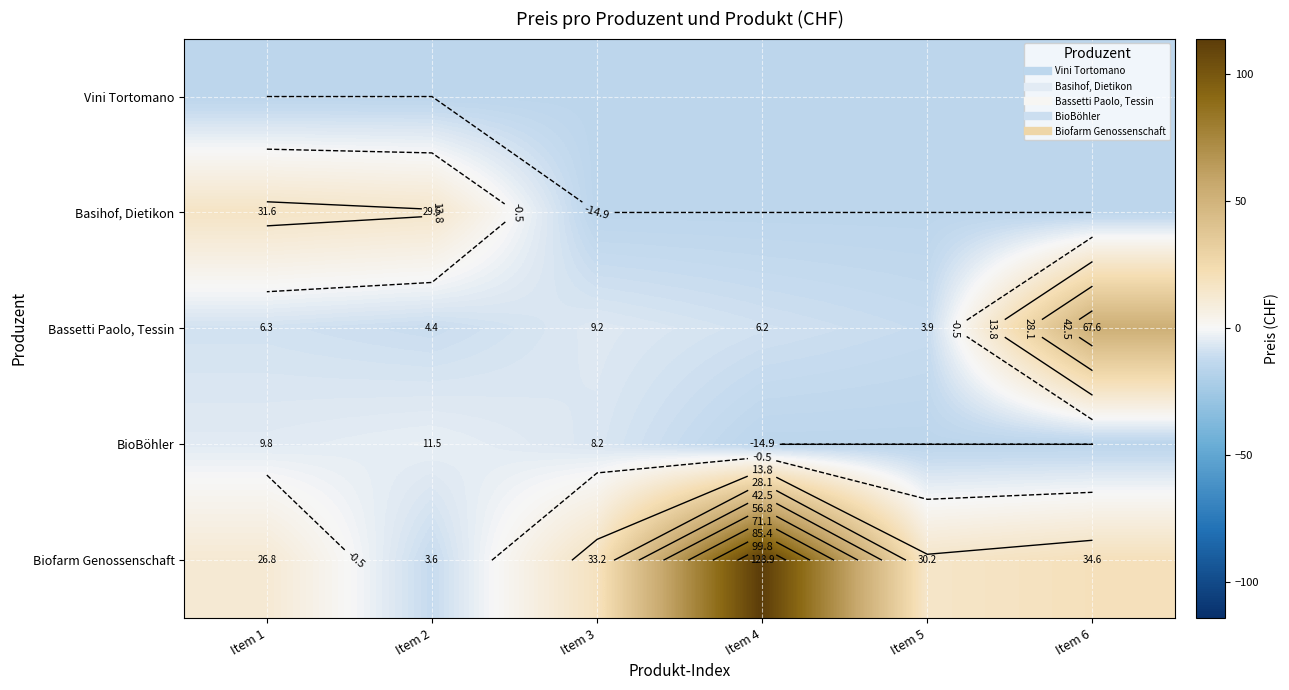

Rank the series by their maximum value, from lowest to highest.

Vini Tortomano, BioBöhler, Basihof, Dietikon, Bassetti Paolo, Tessin, Biofarm Genossenschaft